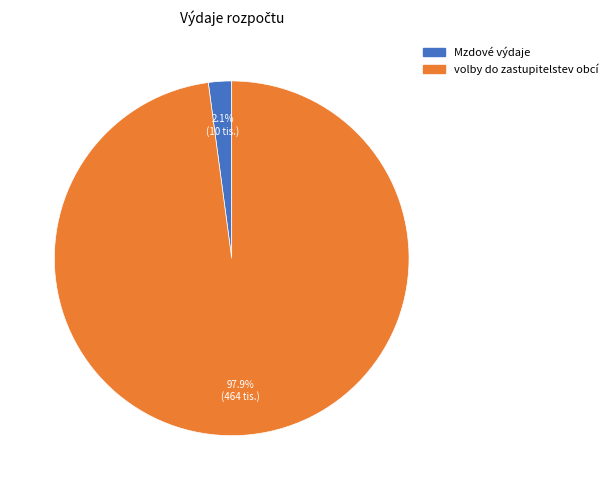

Rank the categories by value from lowest to highest.

Mzdové výdaje, volby do zastupitelstev obcí